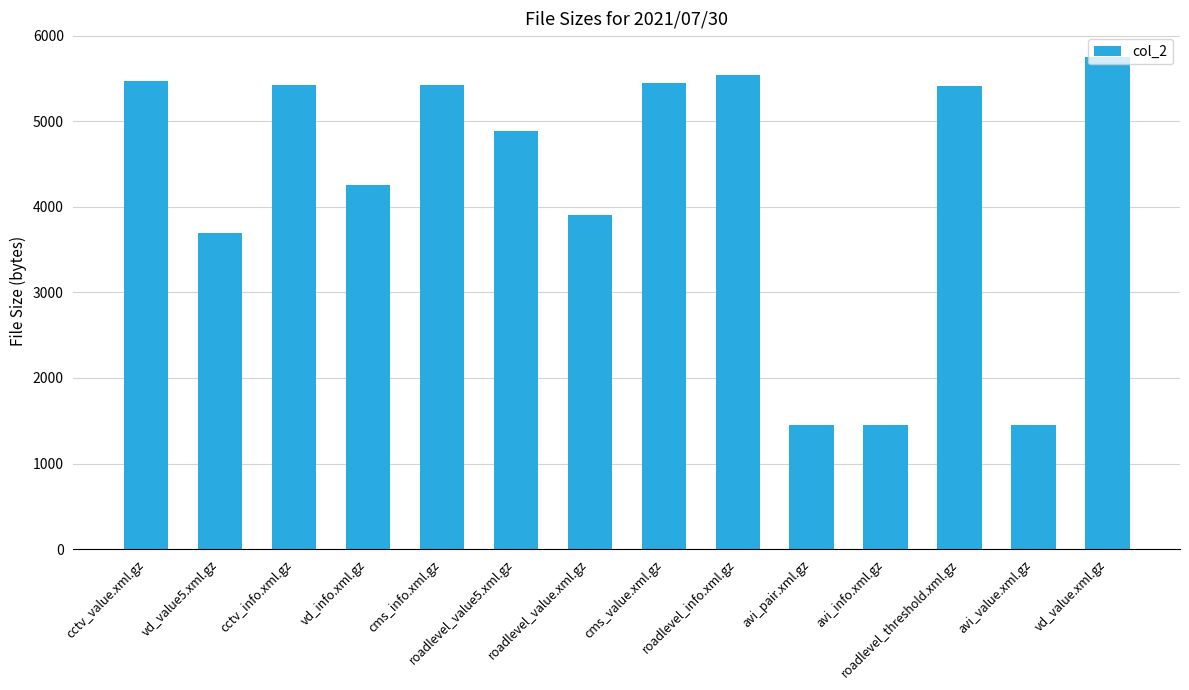

What is the minimum value shown in the chart?

1453